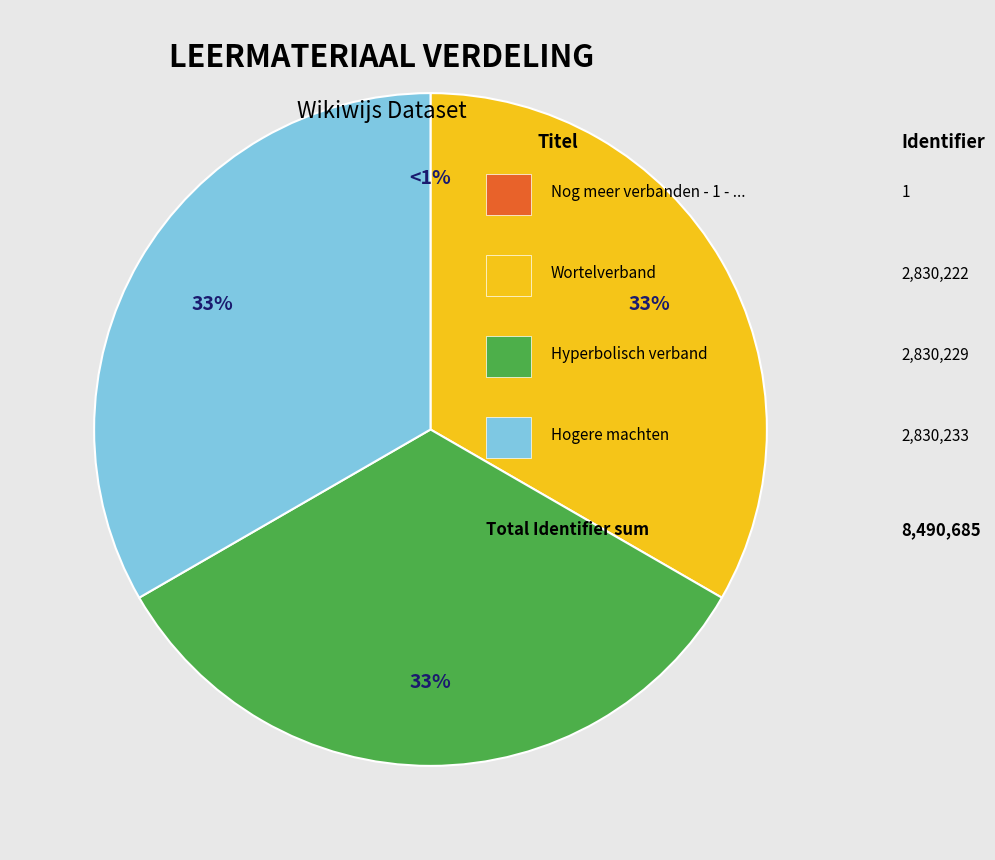

To the nearest percent, what percentage of the pie is Hyperbolisch verband?

33%